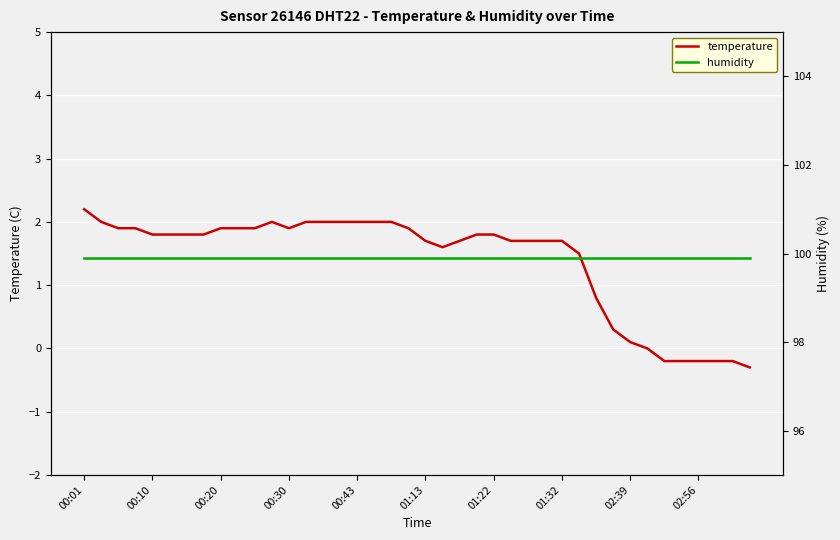

Reading left to right, transcribe all the data shown in this chart.

temperature: 2.2	2.0	1.9	1.9	1.8	1.8	1.8	1.8	1.9	1.9	1.9	2.0	1.9	2.0	2.0	2.0	2.0	2.0	2.0	1.9	1.7	1.6	1.7	1.8	1.8	1.7	1.7	1.7	1.7	1.5	0.8	0.3	0.1	0.0	-0.2	-0.2	-0.2	-0.2	-0.2	-0.3
humidity: 99.9	99.9	99.9	99.9	99.9	99.9	99.9	99.9	99.9	99.9	99.9	99.9	99.9	99.9	99.9	99.9	99.9	99.9	99.9	99.9	99.9	99.9	99.9	99.9	99.9	99.9	99.9	99.9	99.9	99.9	99.9	99.9	99.9	99.9	99.9	99.9	99.9	99.9	99.9	99.9